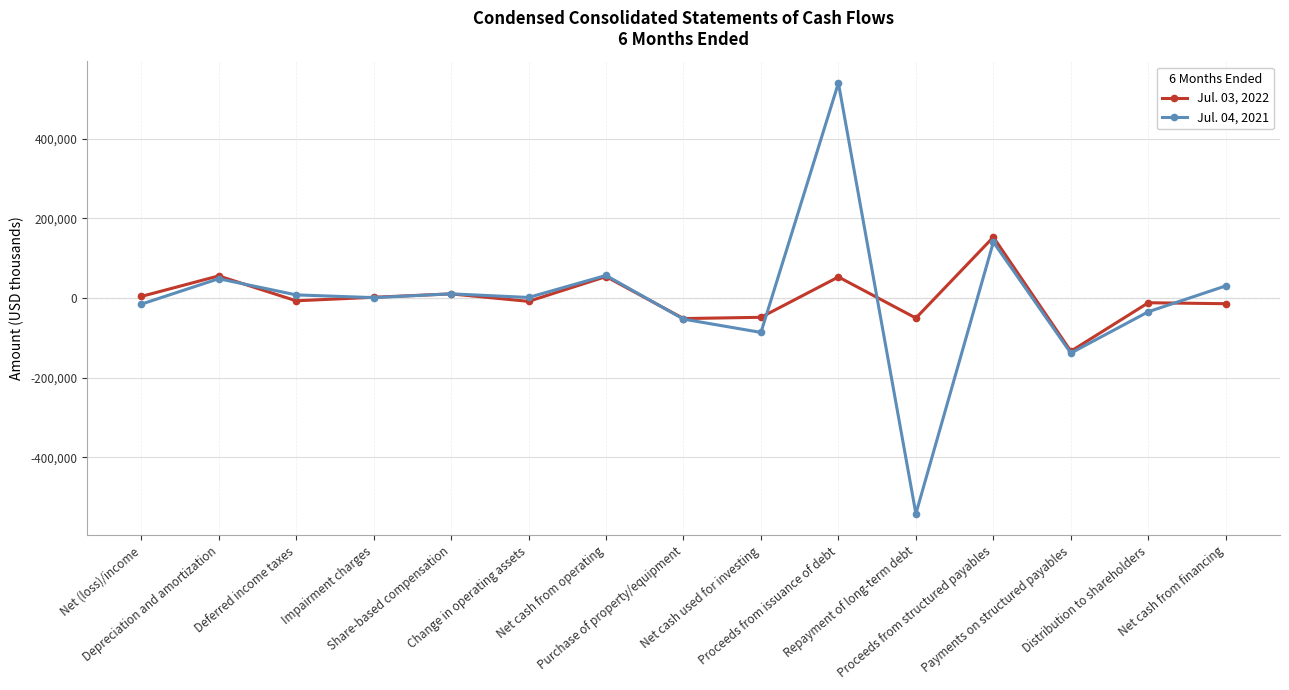

Which series has the widest spread of values?

Jul. 04, 2021